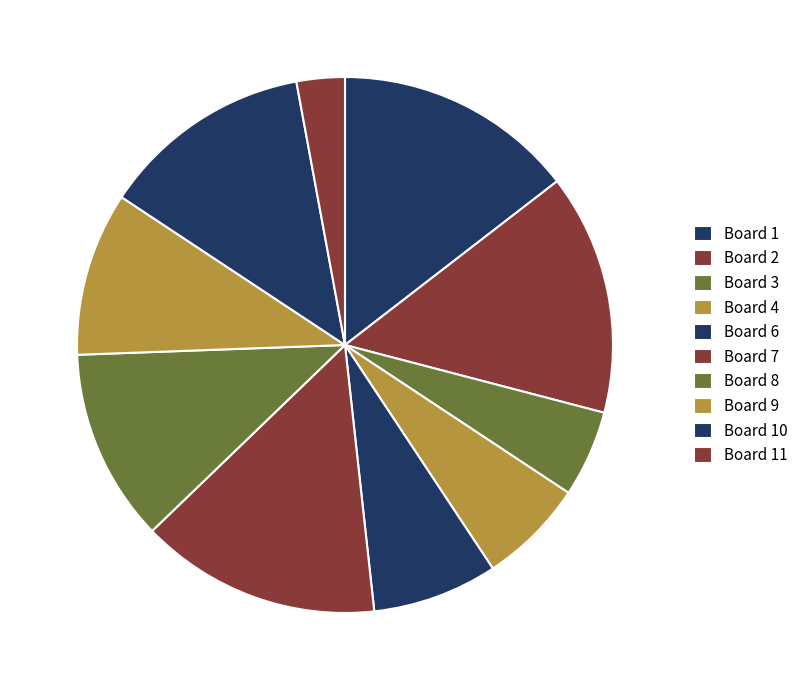

What percentage is the Board 11 slice, to the nearest percent?

3%